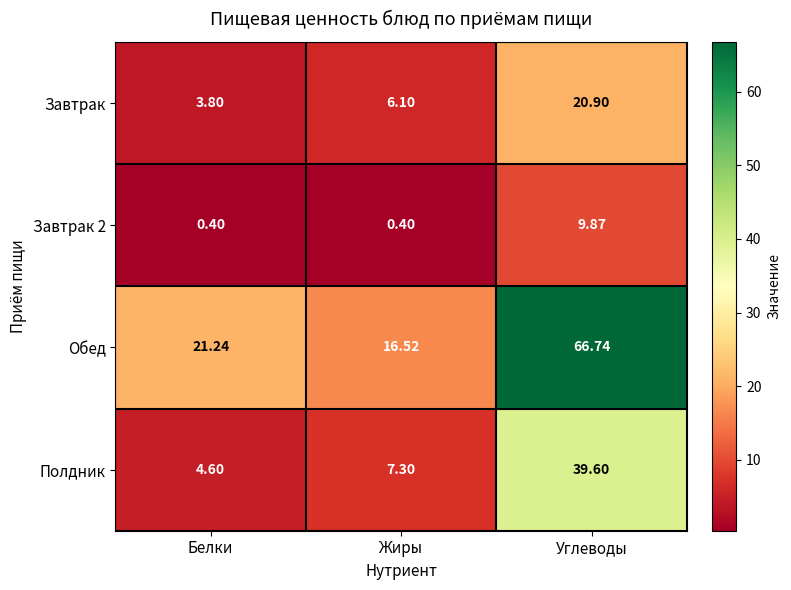

Between Жиры and Углеводы, which series saw the biggest shift?

Обед